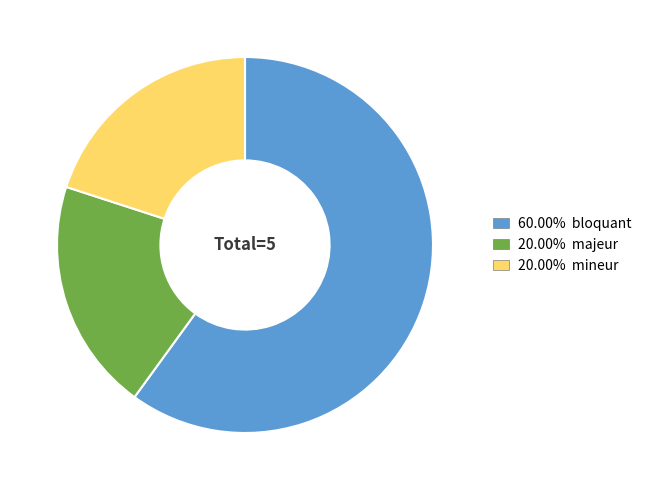

Is there any slice that represents more than half of the pie?

Yes